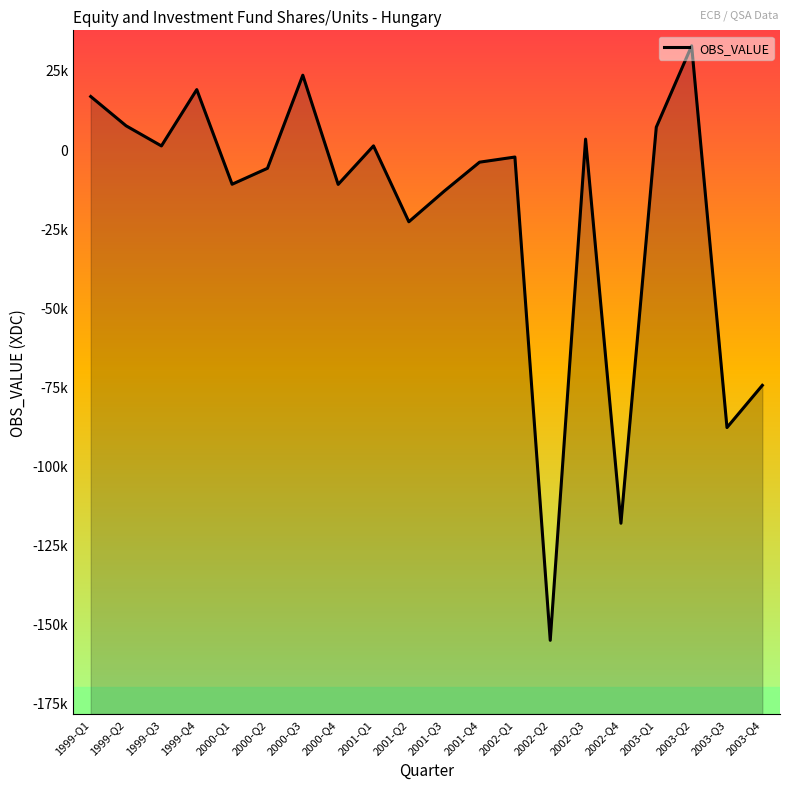

How many distinct data groups are displayed?

1